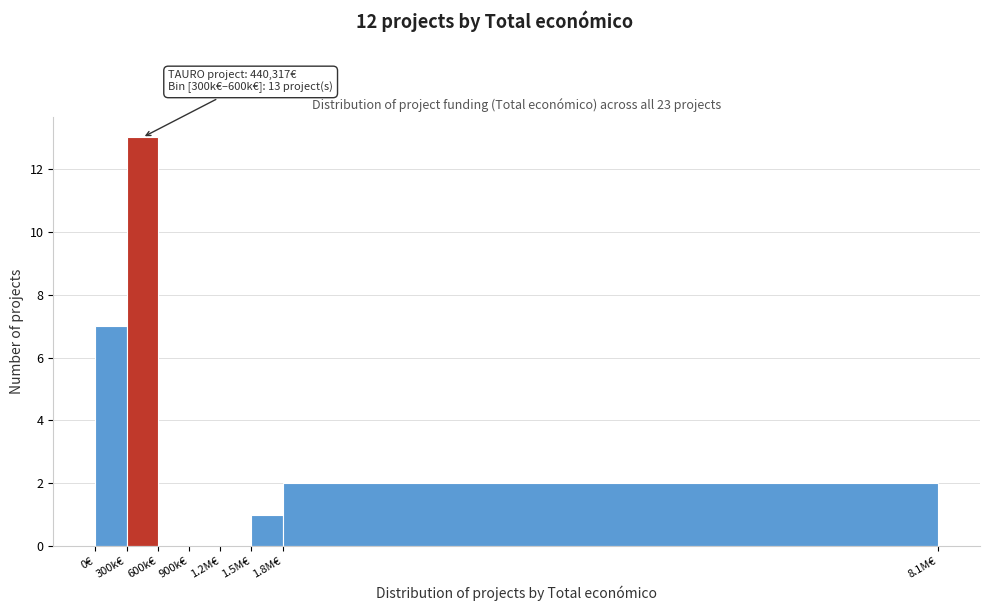

Reading right to left, extract all data points from this chart.

1.8M€=2	1.5M€=1	1.2M€=0	900k€=0	600k€=0	300k€=13	0€=7